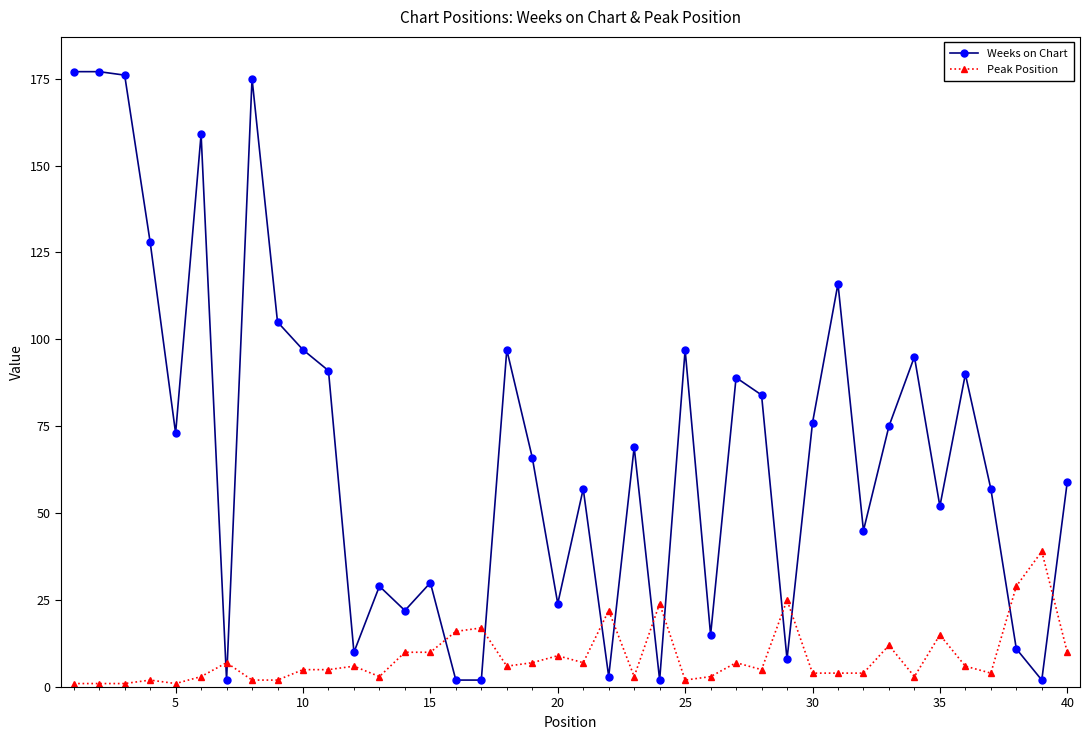

Which series has the largest range (max minus min)?

Weeks on Chart